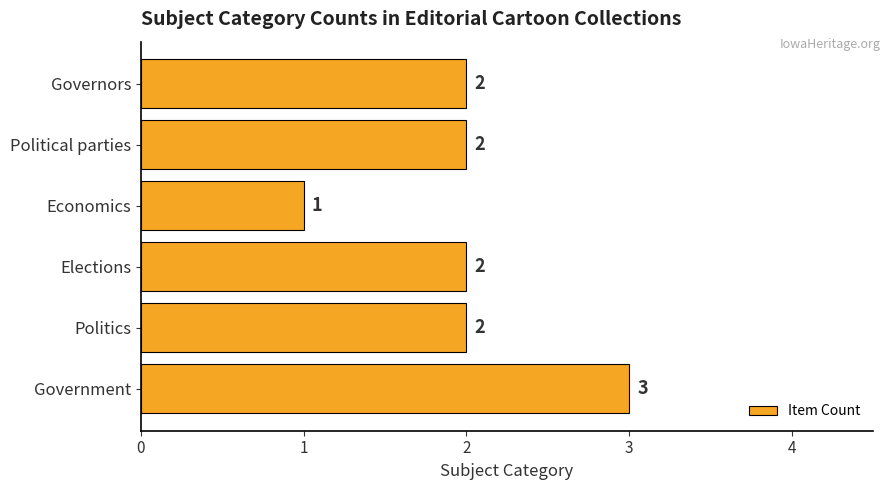

Reading top to bottom, what are all the values shown in this chart?

2	2	1	2	2	3